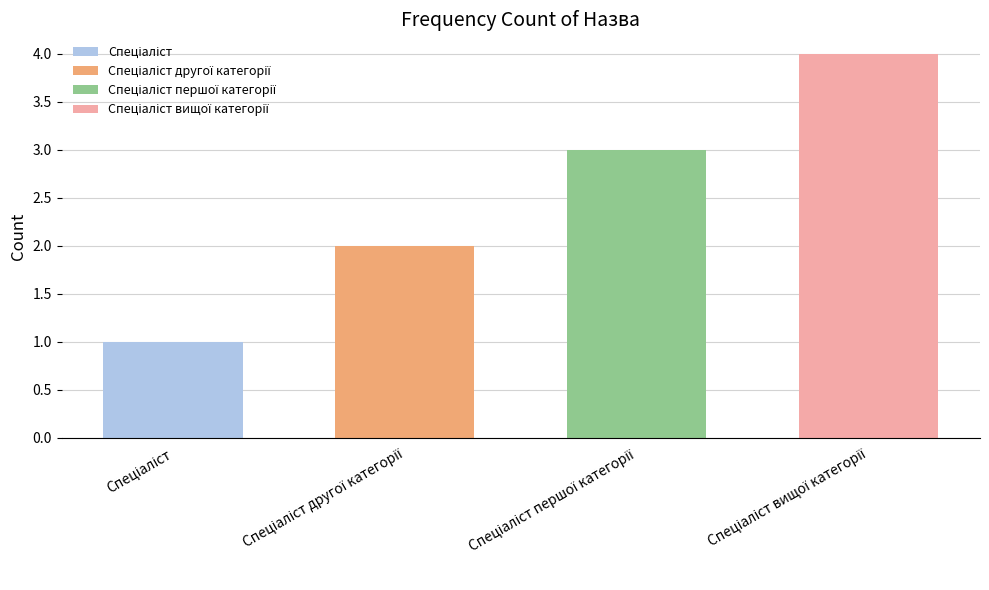

What is the label of the 1st bar from the left?

Спеціаліст